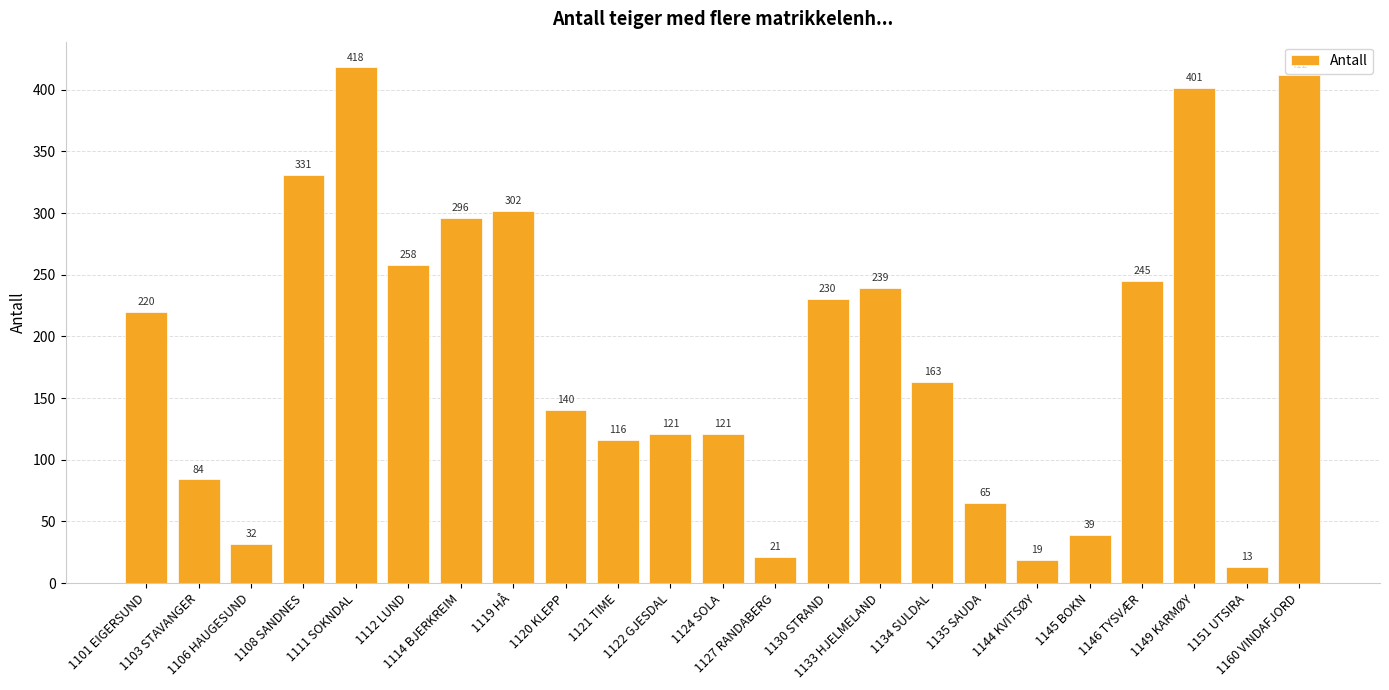

The chart shows a value of 21 at 1127 RANDABERG. True or false?

True